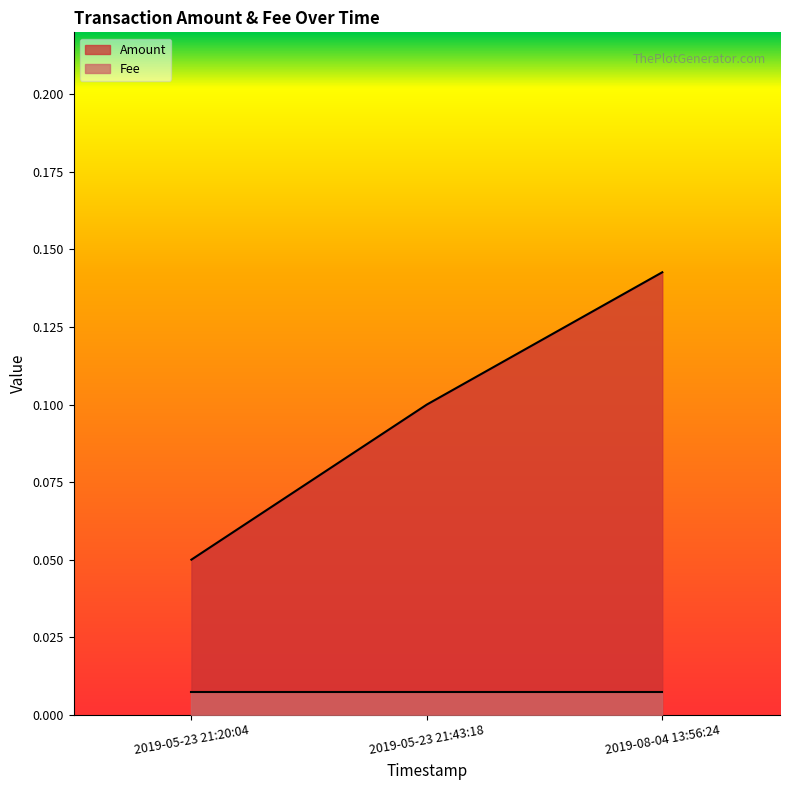

What is the sum of all values?

0.3